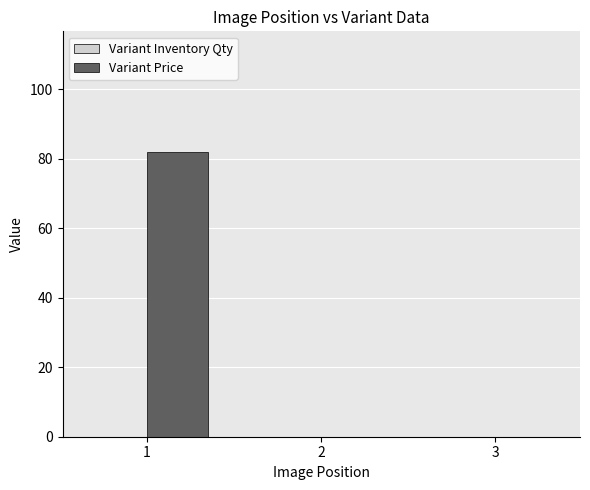

True or false: the data shows 36 at 3.

False